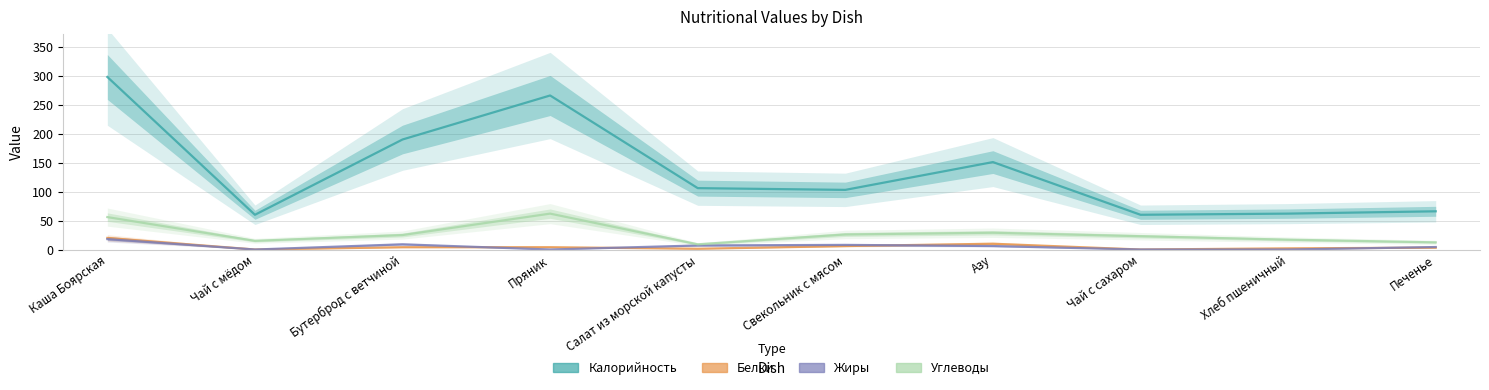

How many values in the Белки series are below 4?

5